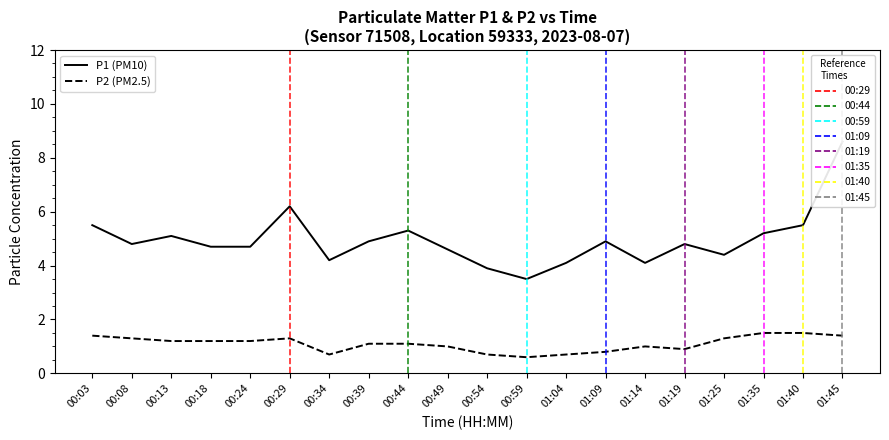

Which category has the highest value across all series?

01:45